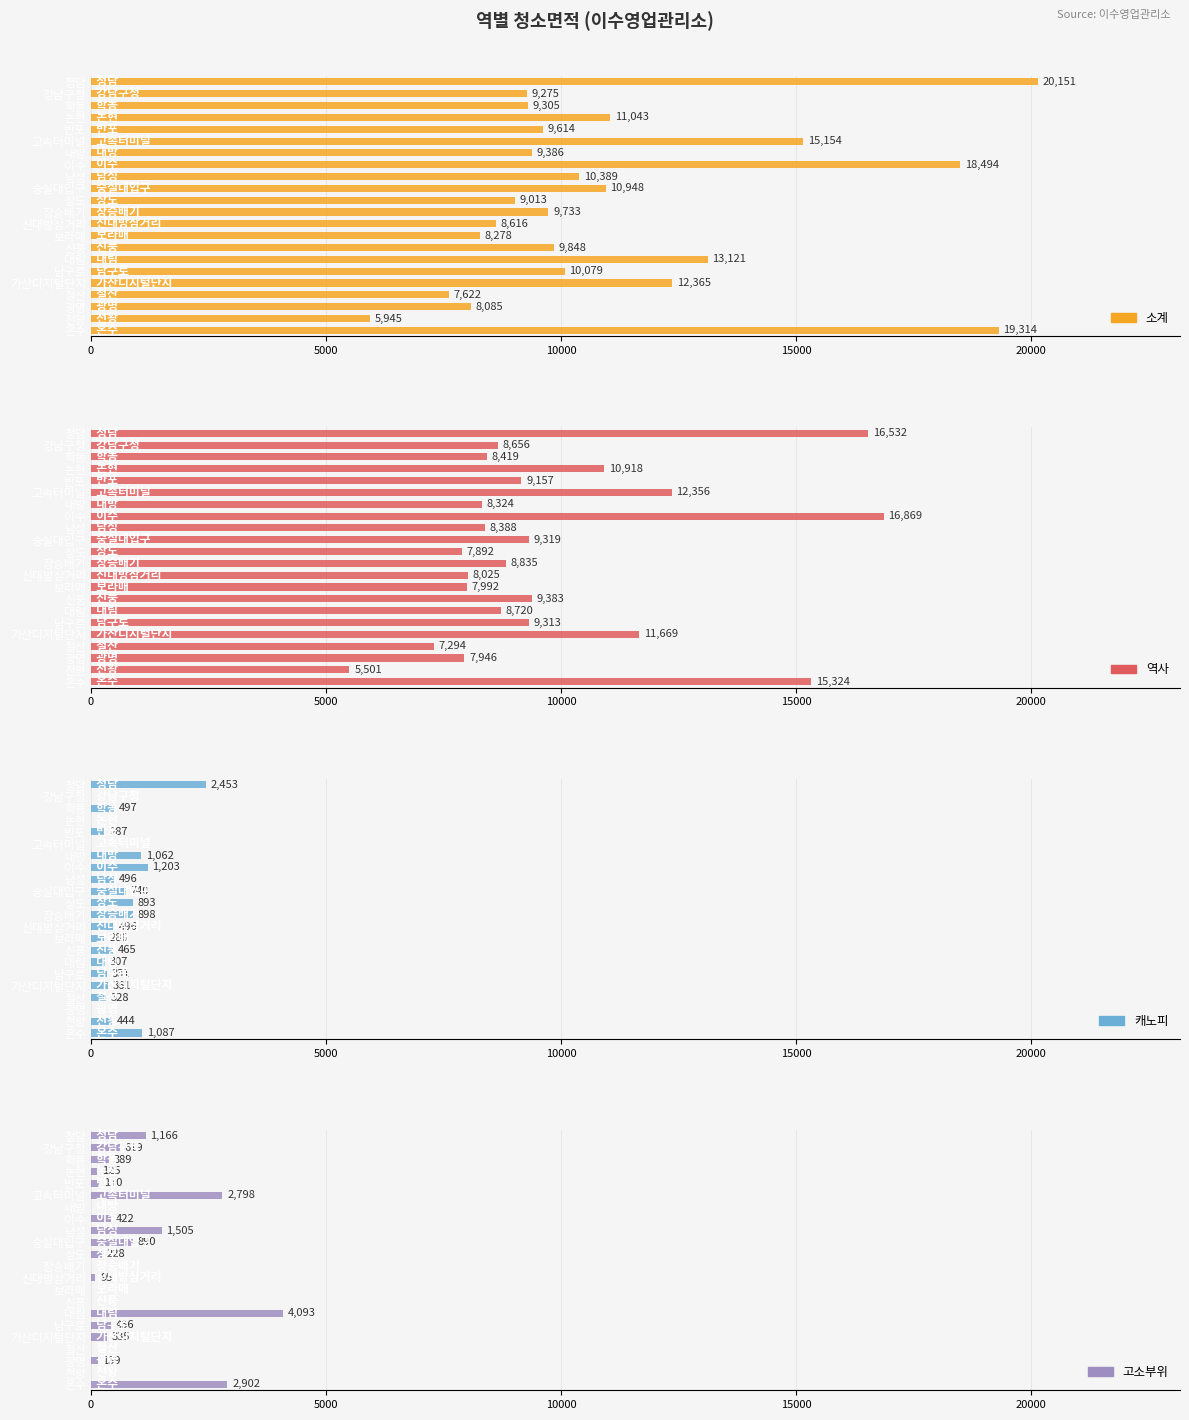

At how many categories does at least one series exceed 5114?

22